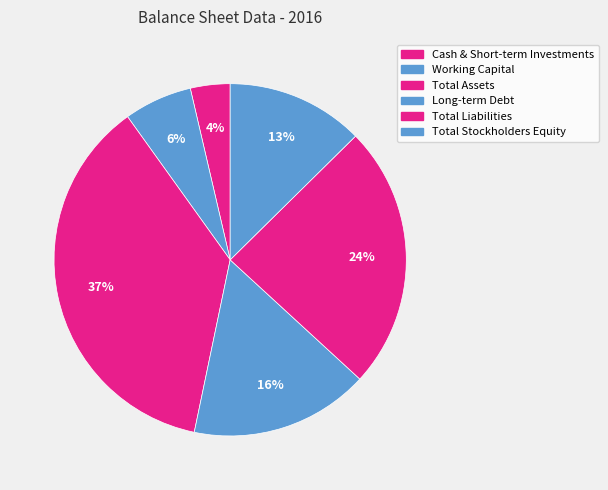

Count the number of slices in the pie.

6